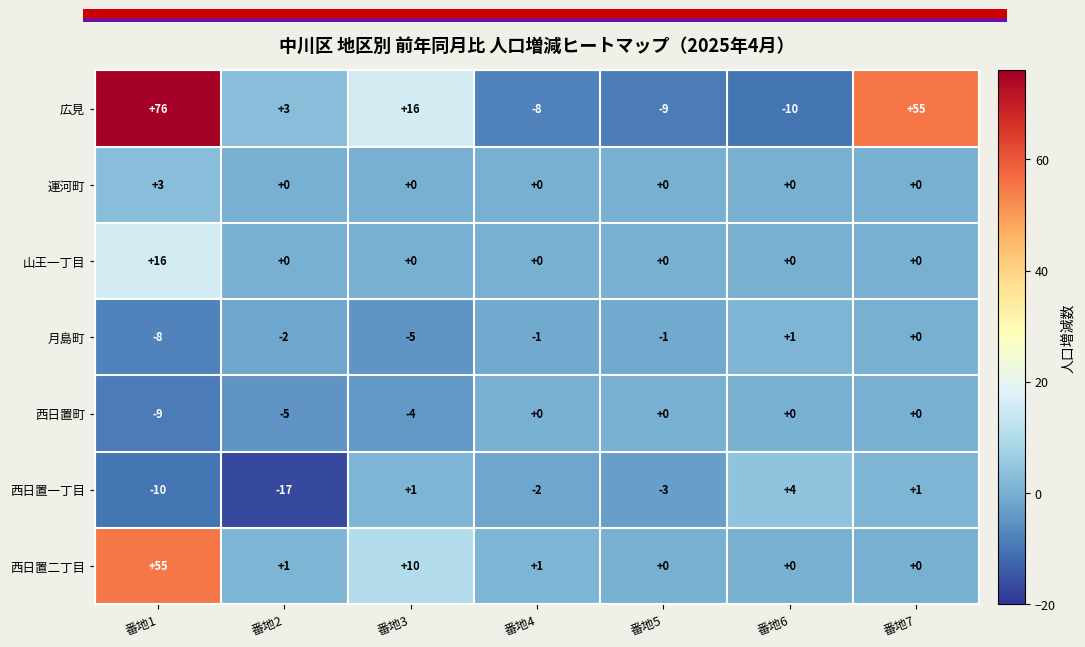

Between 番地3 and 番地7, which series saw the biggest shift?

広見